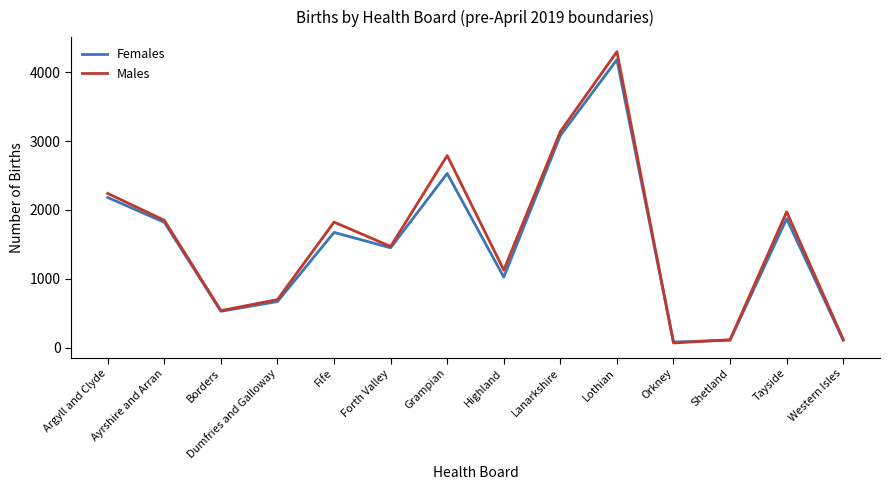

At Grampian, list the series in order from smallest to largest.

Females, Males